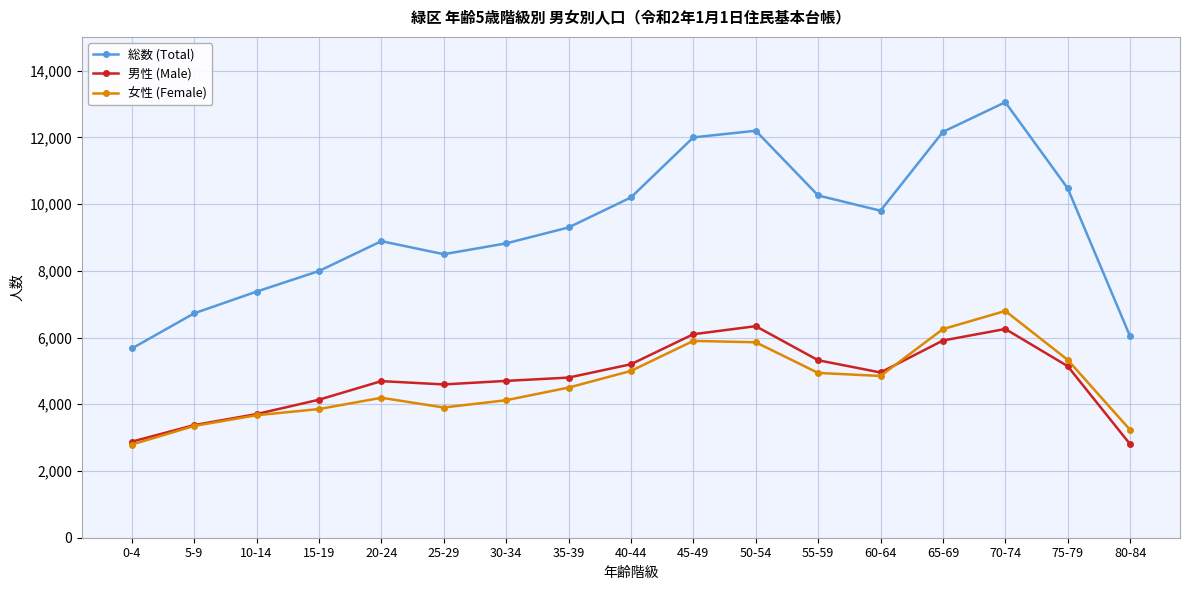

What is the approximate value of 男性 (Male) at 70-74?

6257